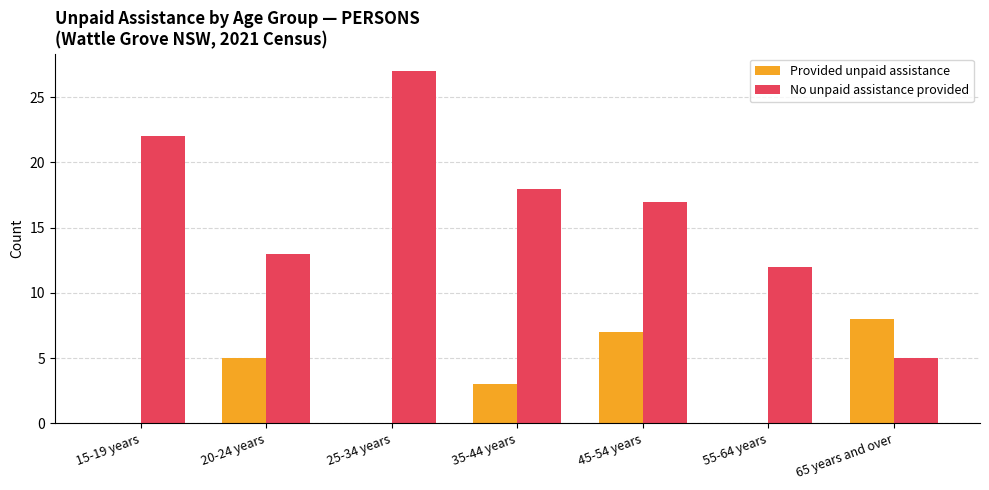

Between 15-19 years and 65 years and over, which series saw the biggest shift?

No unpaid assistance provided